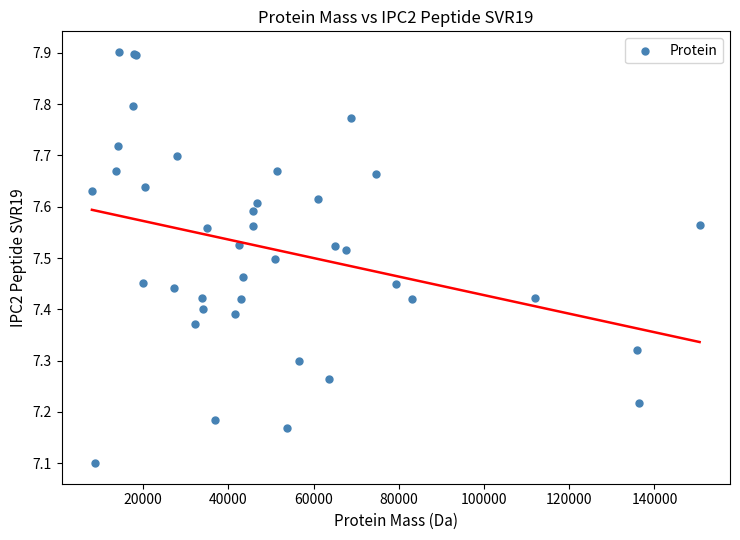

What Y value in the scatter plot is closest to 7?

7.1